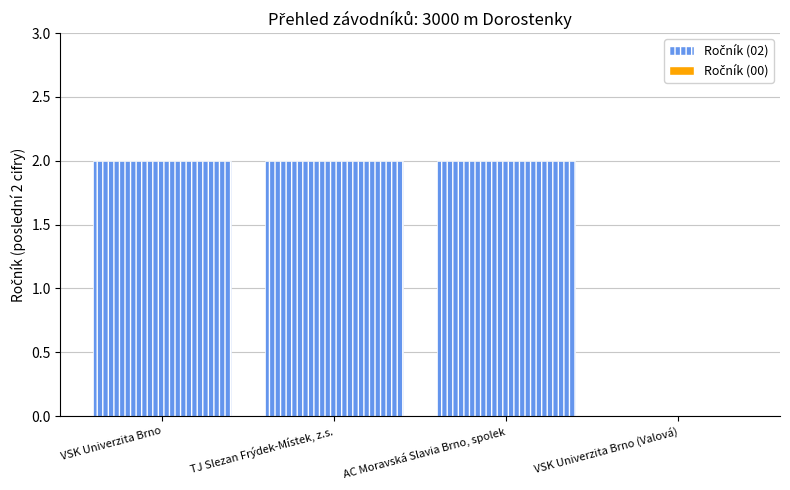

Which has a higher value, VSK Univerzita Brno (Valová) or VSK Univerzita Brno?

VSK Univerzita Brno